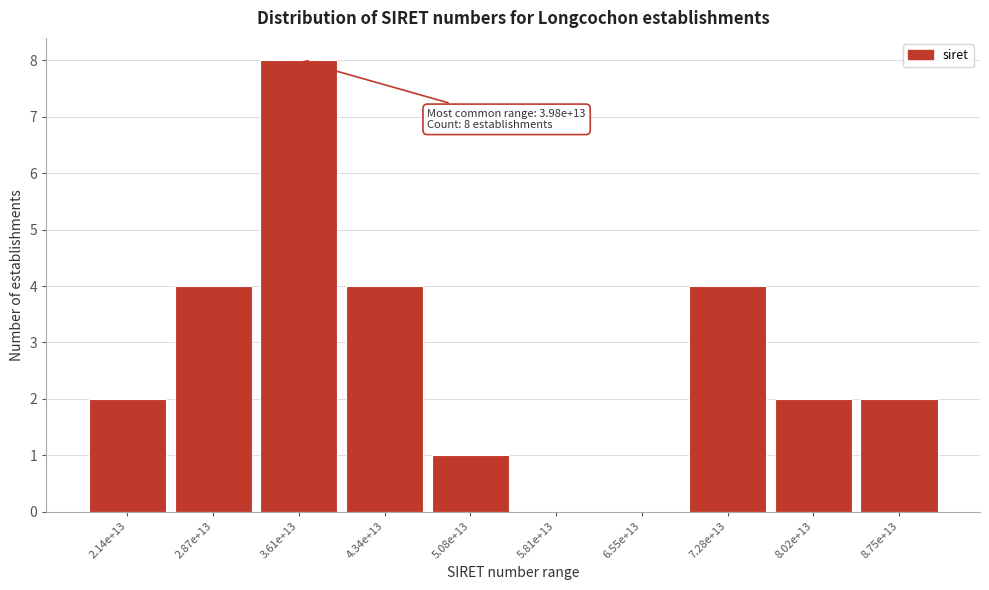

Reading left to right, list all the values displayed in this chart.

2.14e+13=2	2.87e+13=4	3.61e+13=8	4.34e+13=4	5.08e+13=1	5.81e+13=0	6.55e+13=0	7.28e+13=4	8.02e+13=2	8.75e+13=2